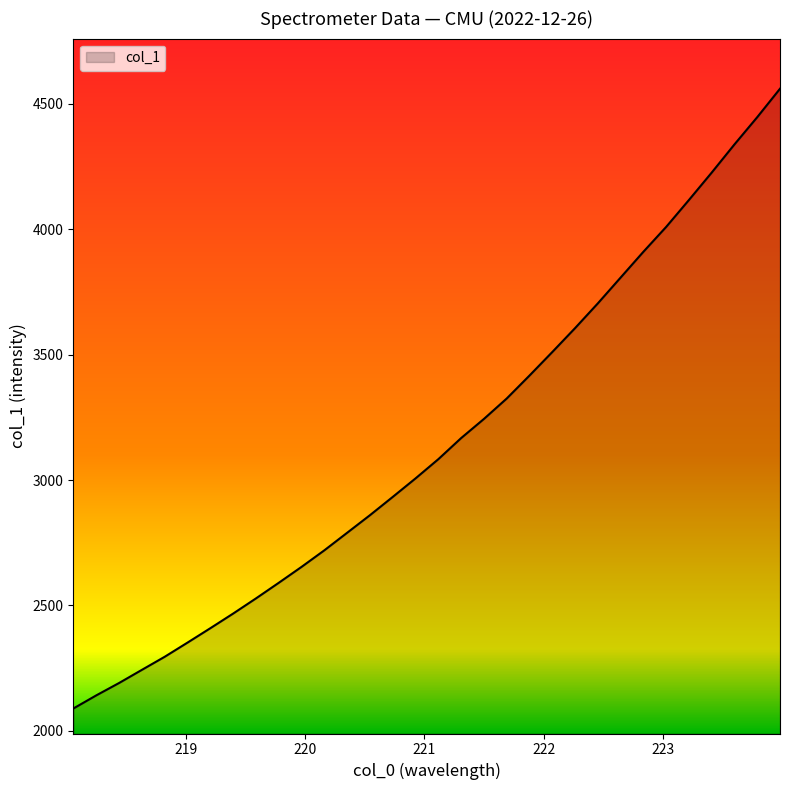

What is the smallest value displayed?

2089.1